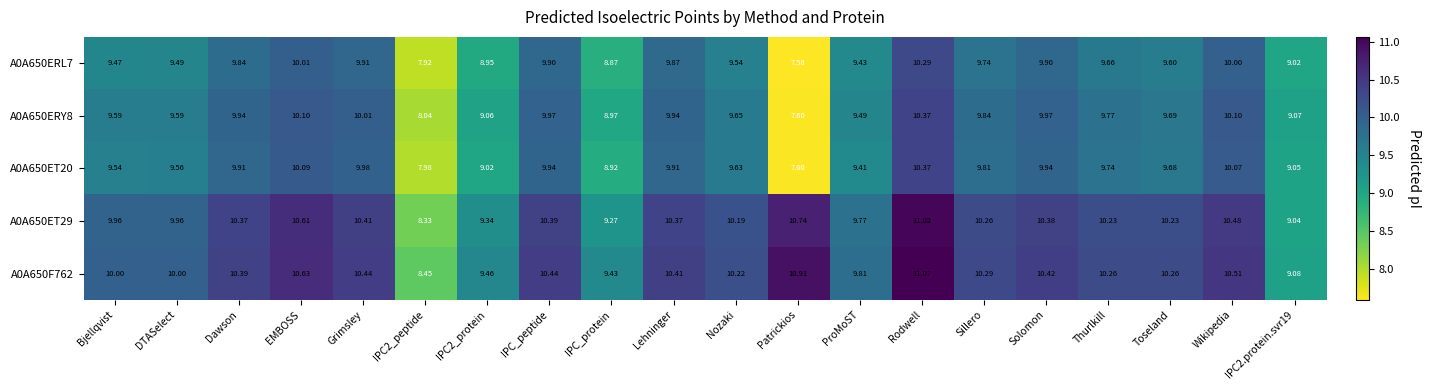

Which category has the lowest value across all series?

Patrickios